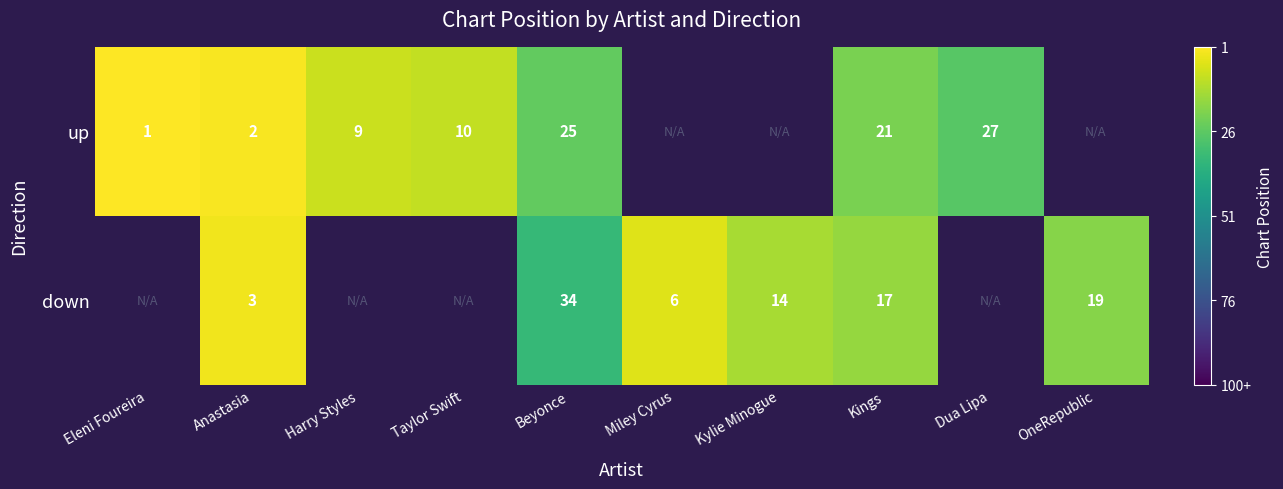

How many distinct data groups are displayed?

2